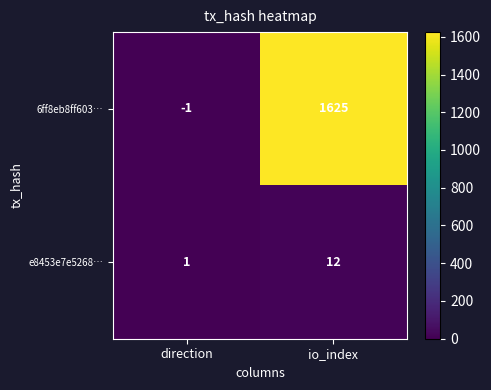

What is the difference between the highest and lowest values at io_index?

1613